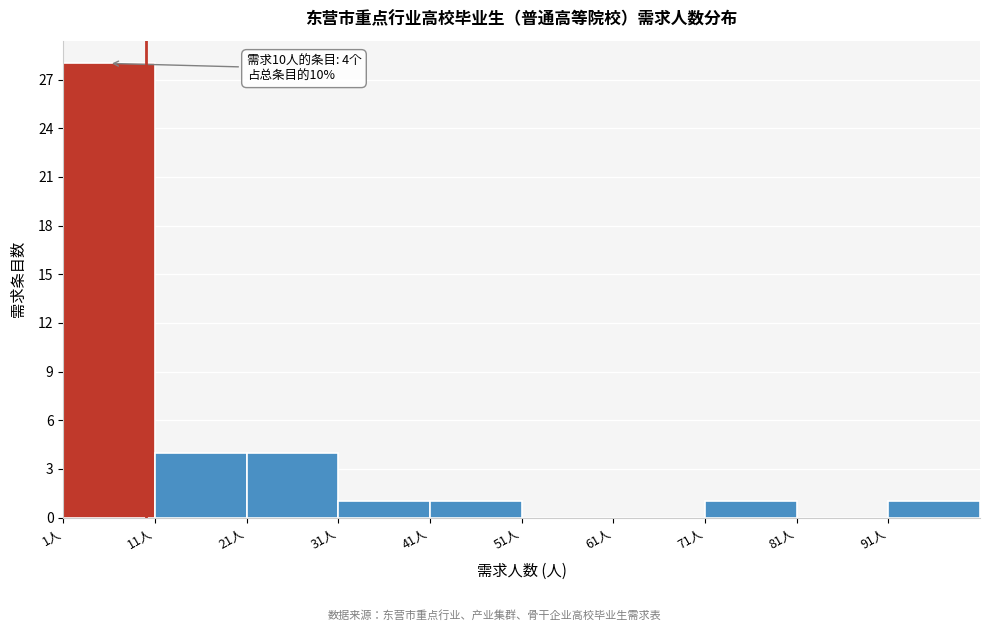

Over which range of the x-axis is the bar tallest?

1 to 11